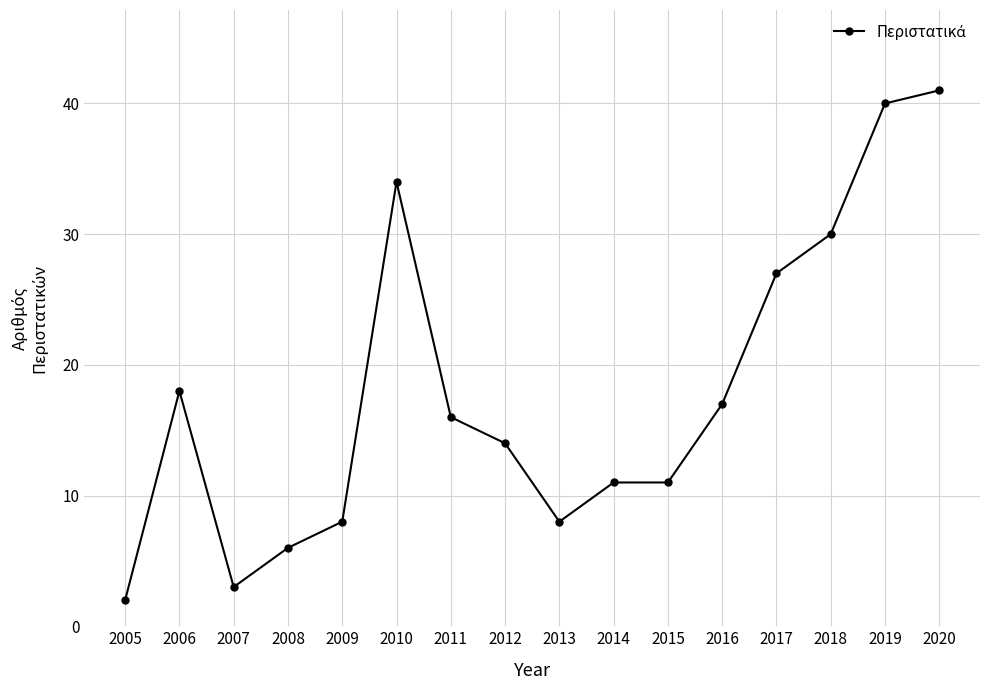

Where is the first local maximum?

2006